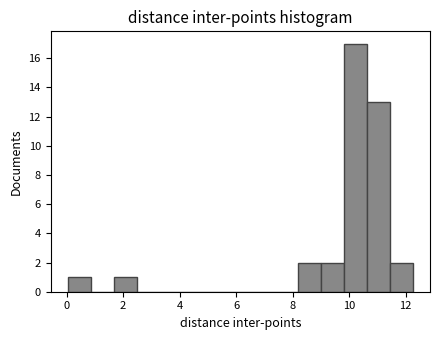

Reading left to right, transcribe this chart: for each bar, give the range it covers on the x-axis and its height. Neither the bar edges nor the heights are printed on the chart, so give them approximately, as read against the axes.

0.0 to 0.8: 1
0.8 to 1.6: 0
1.6 to 2.4: 1
2.4 to 3.4: 0
3.4 to 4.2: 0
4.2 to 5.0: 0
5.0 to 5.8: 0
5.8 to 6.6: 0
6.6 to 7.4: 0
7.4 to 8.2: 0
8.2 to 9.0: 2
9.0 to 9.8: 2
9.8 to 10.6: 17
10.6 to 11.4: 13
11.4 to 12.2: 2